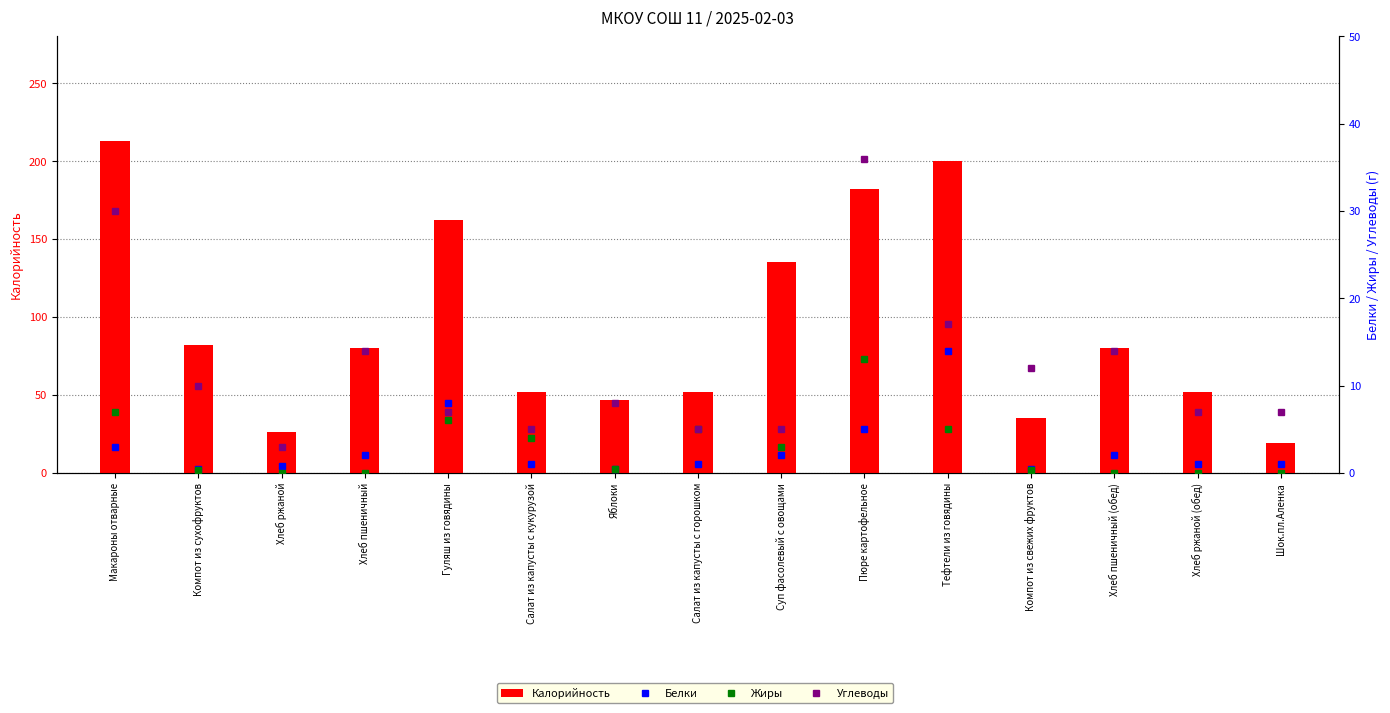

What position from the left is Хлеб пшеничный?

4